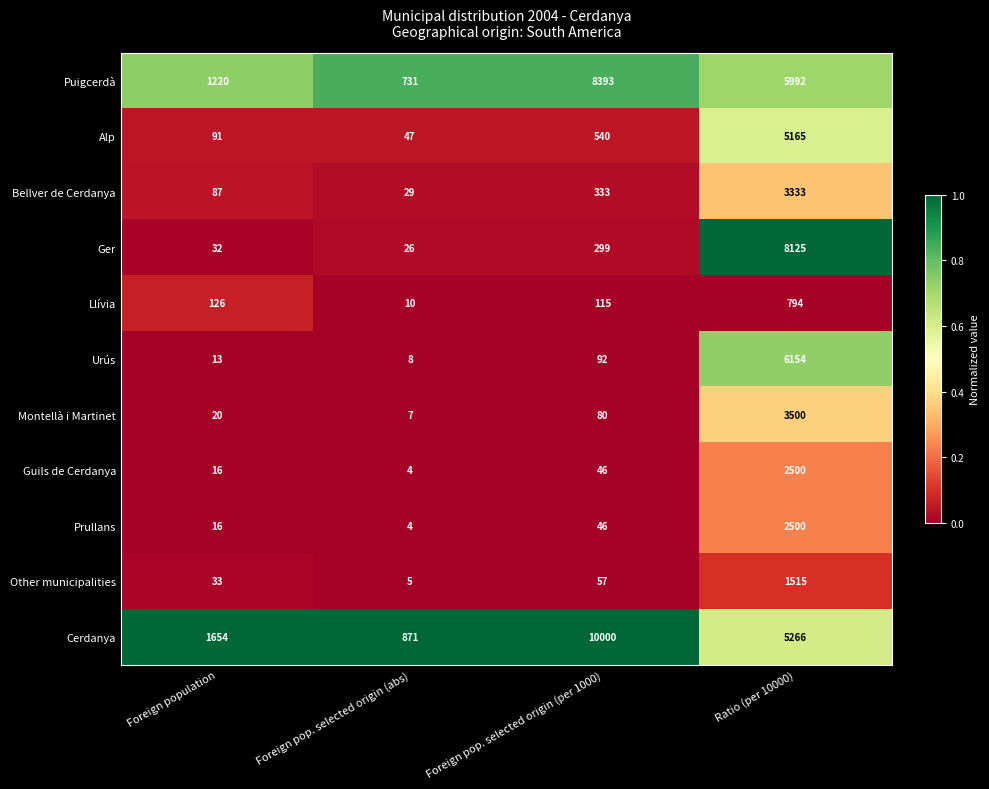

Is it true that Bellver de Cerdanya equals 153 at Foreign pop. selected origin (per 1000)?

False